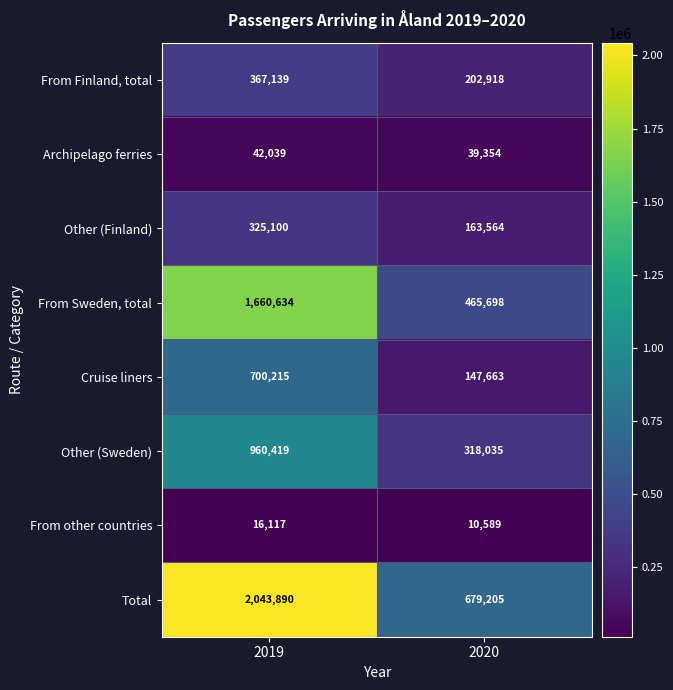

Reading left to right, extract all data points from this chart.

From Finland, total: 2019=367139	2020=202918
Archipelago ferries: 2019=42039	2020=39354
Other (Finland): 2019=325100	2020=163564
From Sweden, total: 2019=1660634	2020=465698
Cruise liners: 2019=700215	2020=147663
Other (Sweden): 2019=960419	2020=318035
From other countries: 2019=16117	2020=10589
Total: 2019=2043890	2020=679205